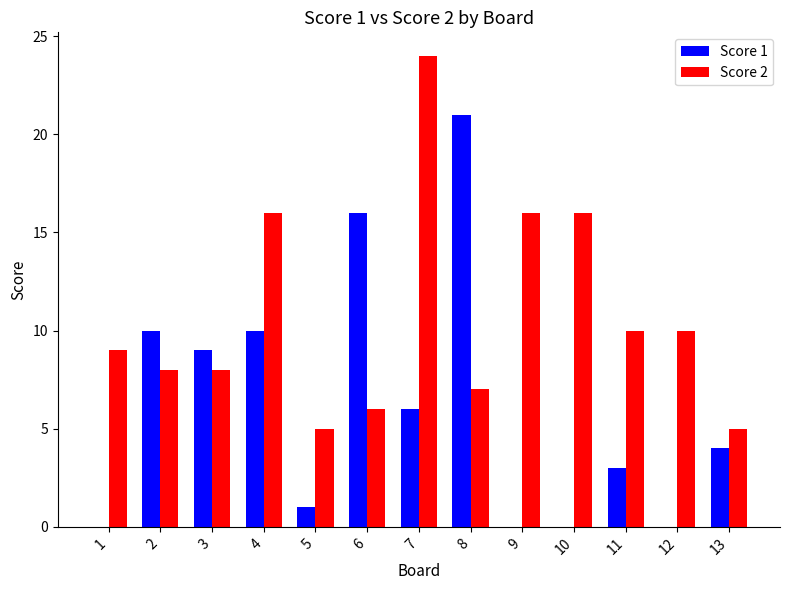

Which category has the highest value across all series?

7